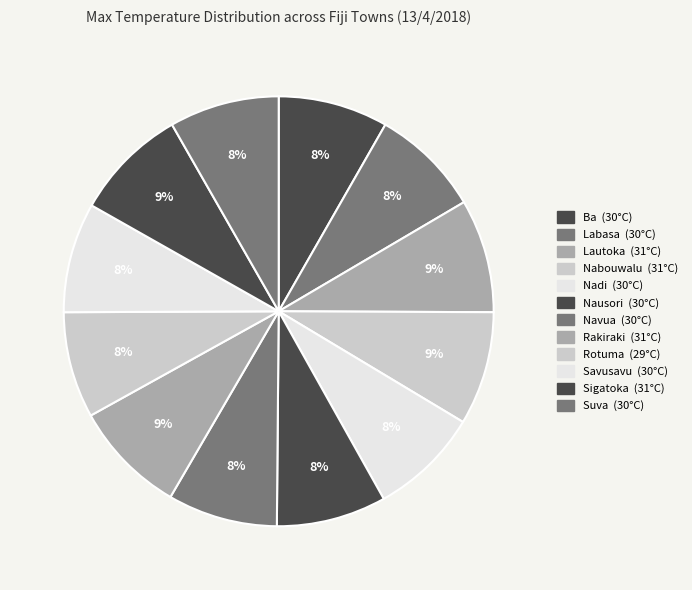

Does Nausori account for over 50% of the chart?

No